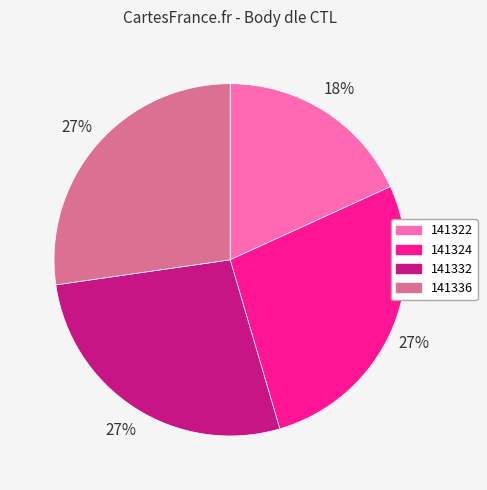

What percentage is the 141322 slice, to the nearest percent?

18%